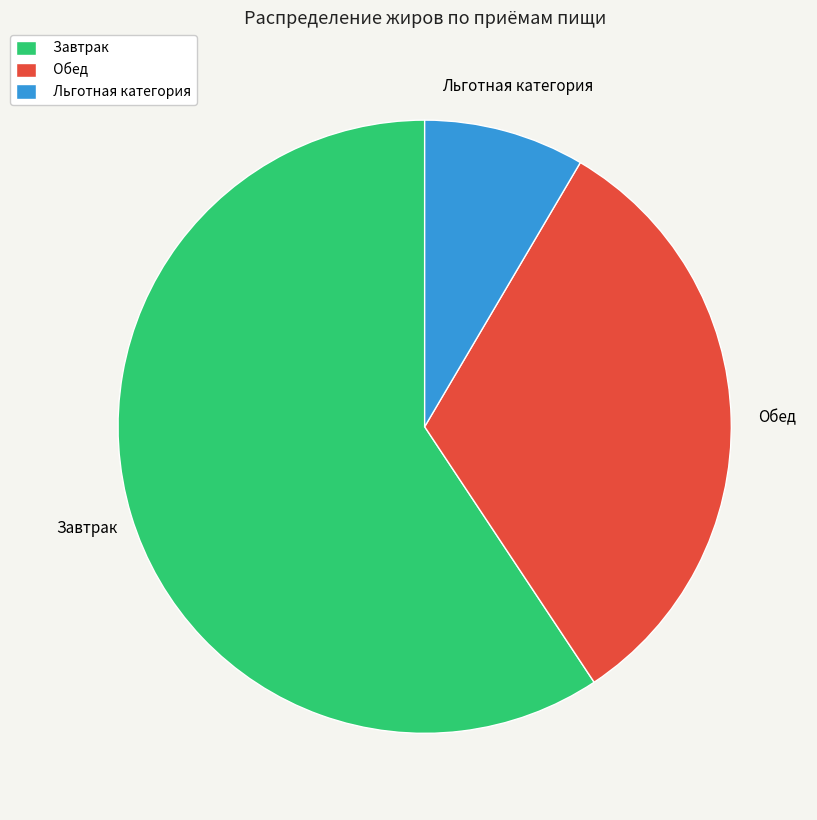

What is the majority slice?

Завтрак